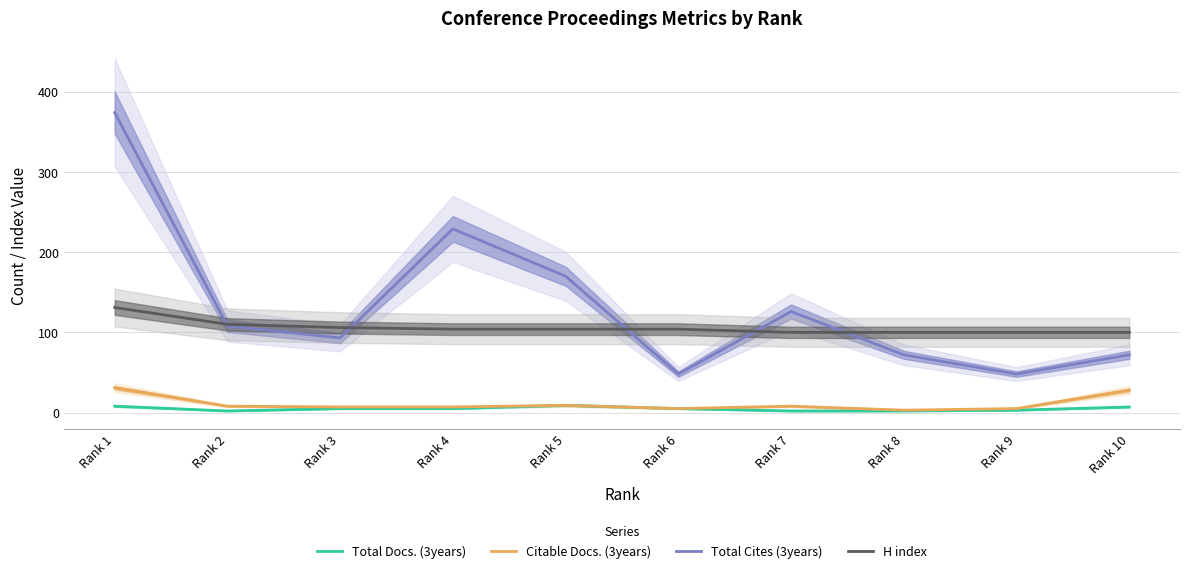

What are all the series names shown in the legend?

Total Docs. (3years), Citable Docs. (3years), Total Cites (3years), H index